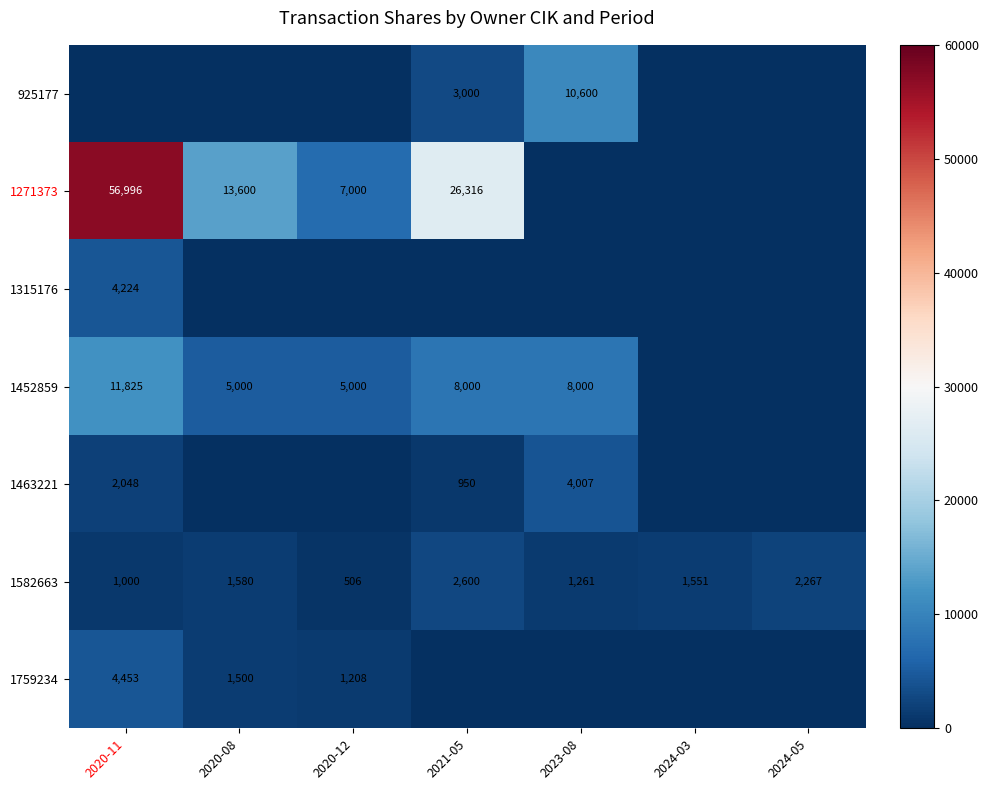

Read the 1582663 value at 2024-03, to the nearest 100.

1600